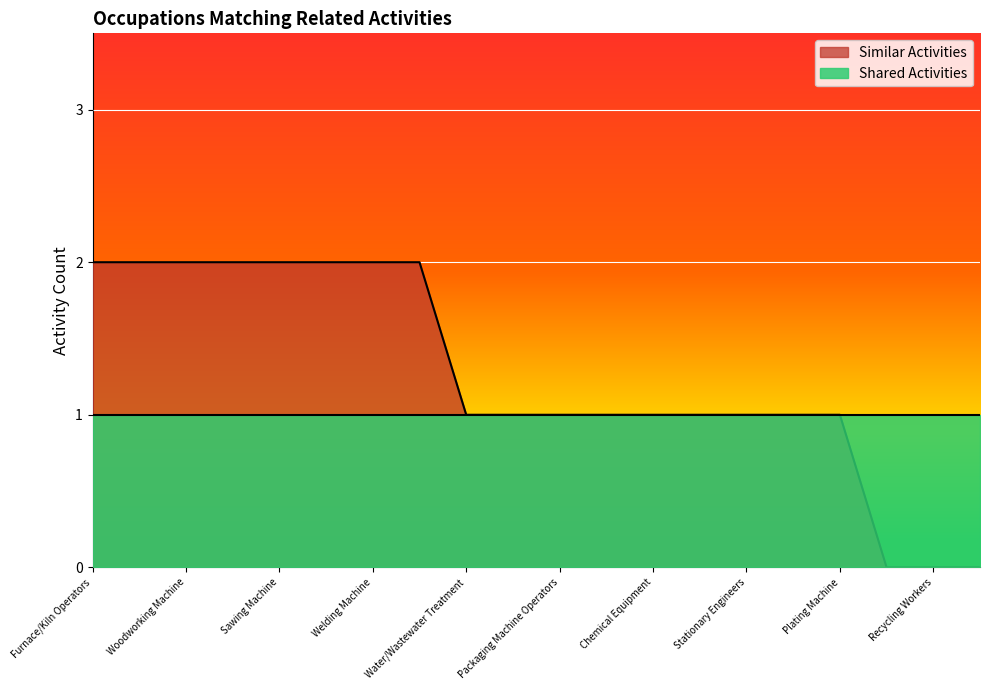

Where does the data first go above 1?

Furnace/Kiln Operators